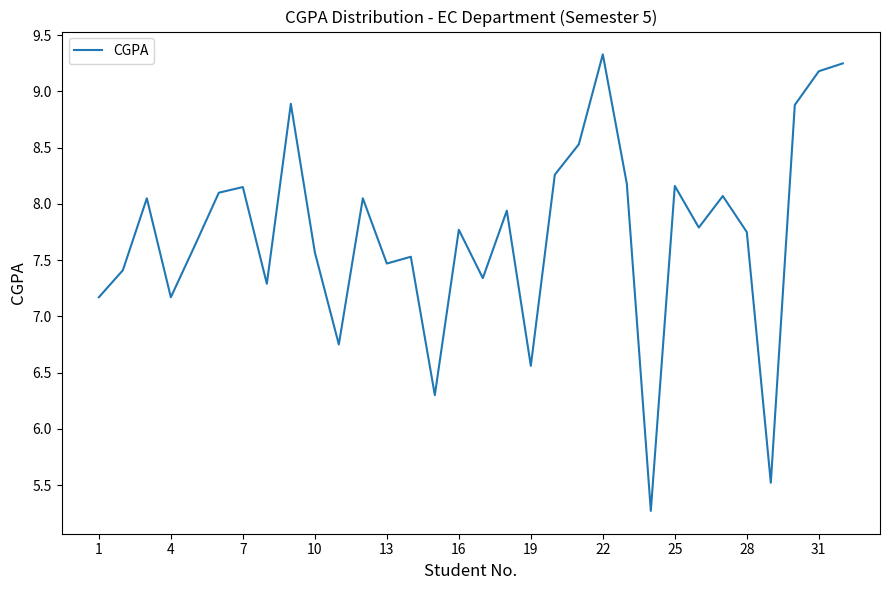

What is the smallest value displayed?

5.3